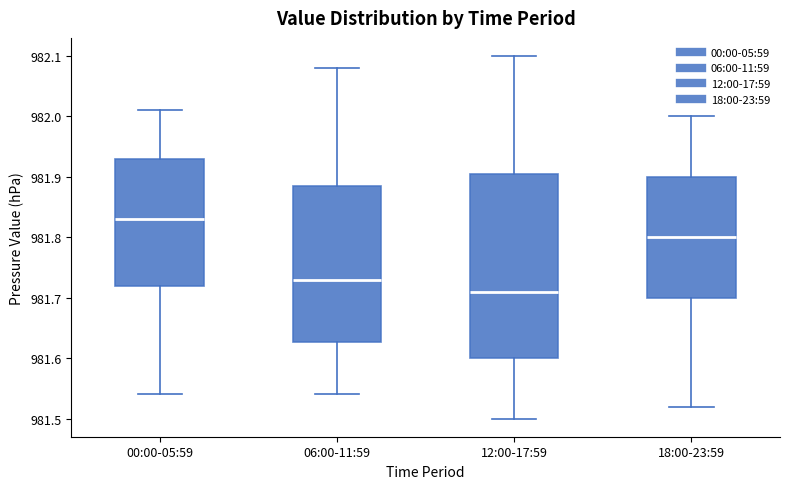

Which box's median line is the highest?

00:00-05:59